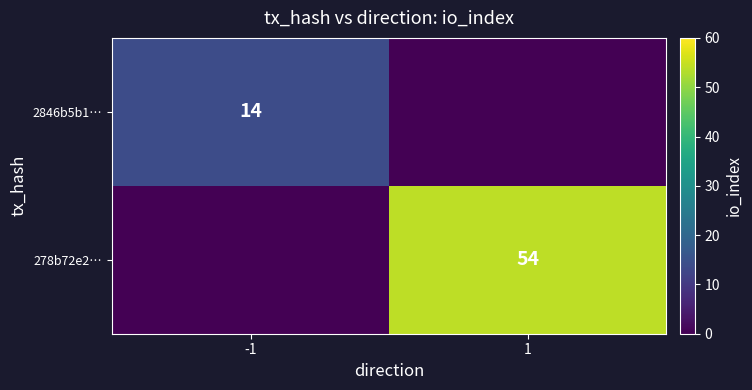

The 2846b5b1… series shows 4 at -1. True or false?

False